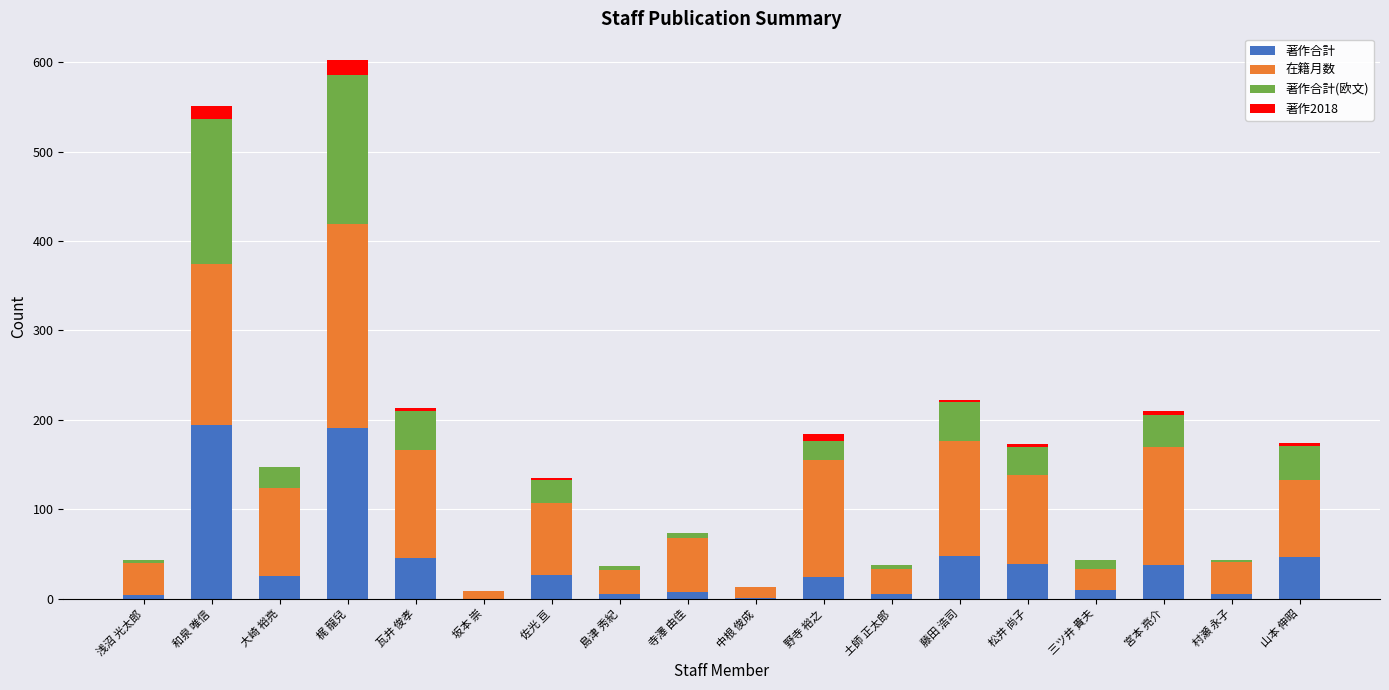

What are all the series names shown in the legend?

著作合計, 在籍月数, 著作合計(欧文), 著作2018